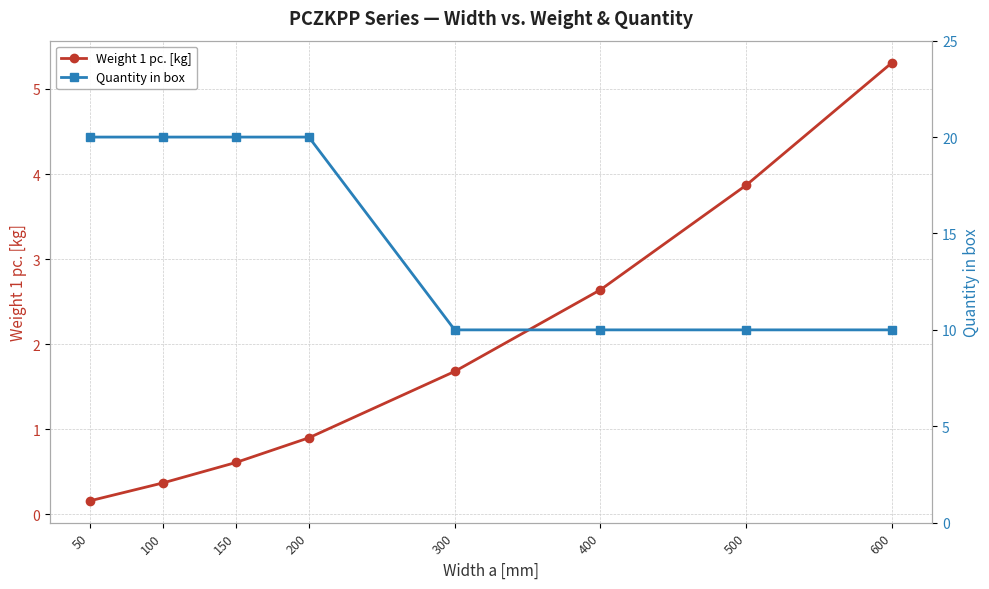

How many values in the Weight 1 pc. [kg] series exceed 1?

4